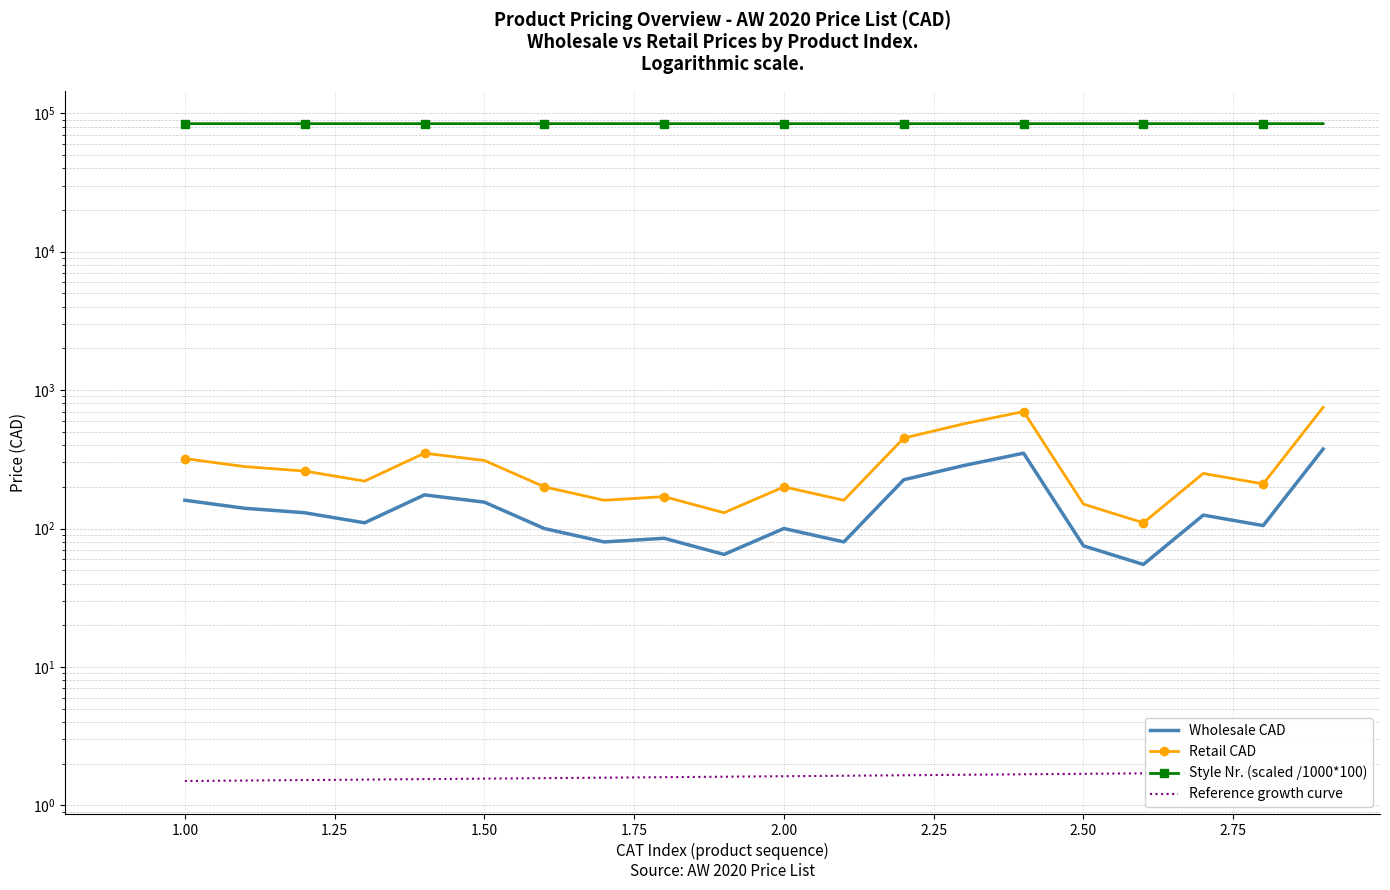

Which series has the largest total across all categories?

Style Nr. (scaled /1000*100)